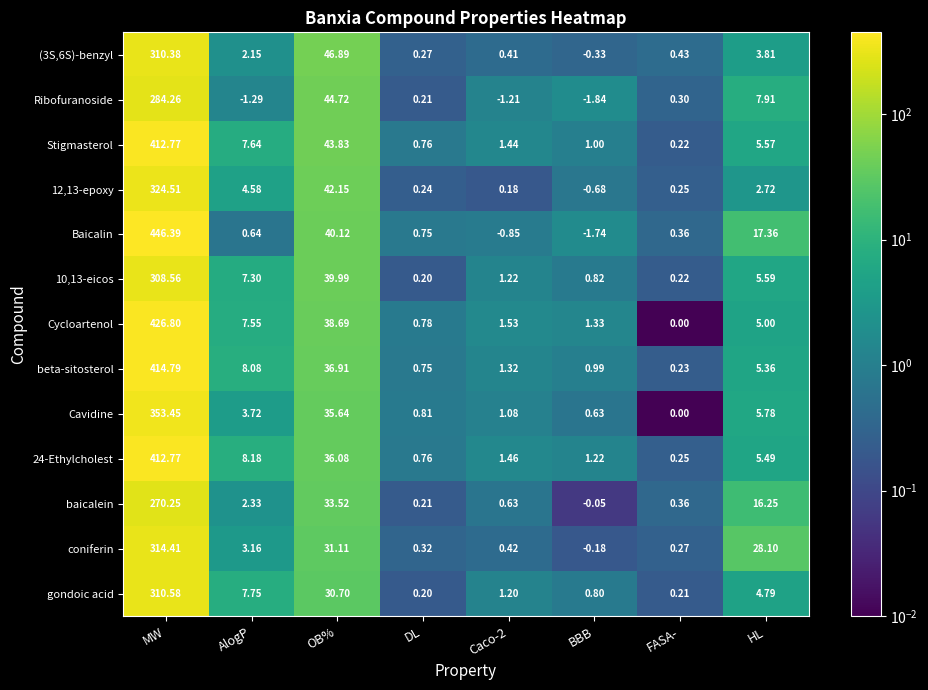

How many positive values does the 12,13-epoxy series have?

7